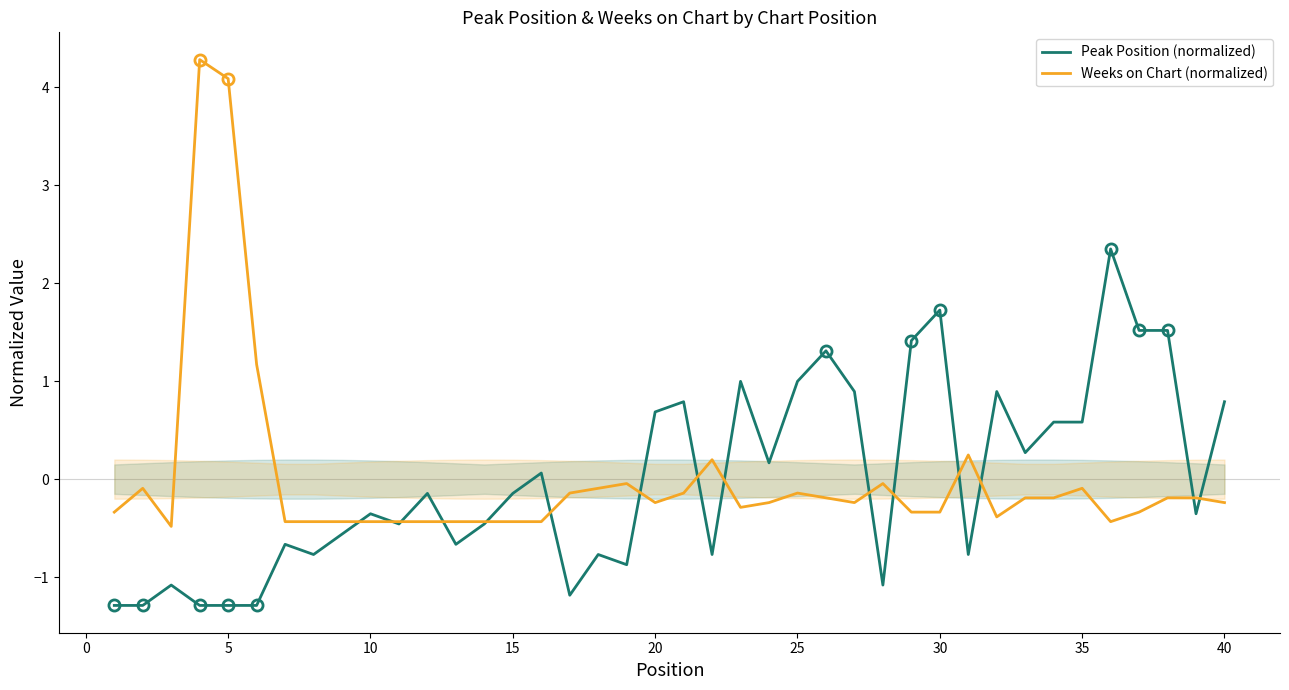

What value does the Weeks on Chart (normalized) series have at 5?

4.1